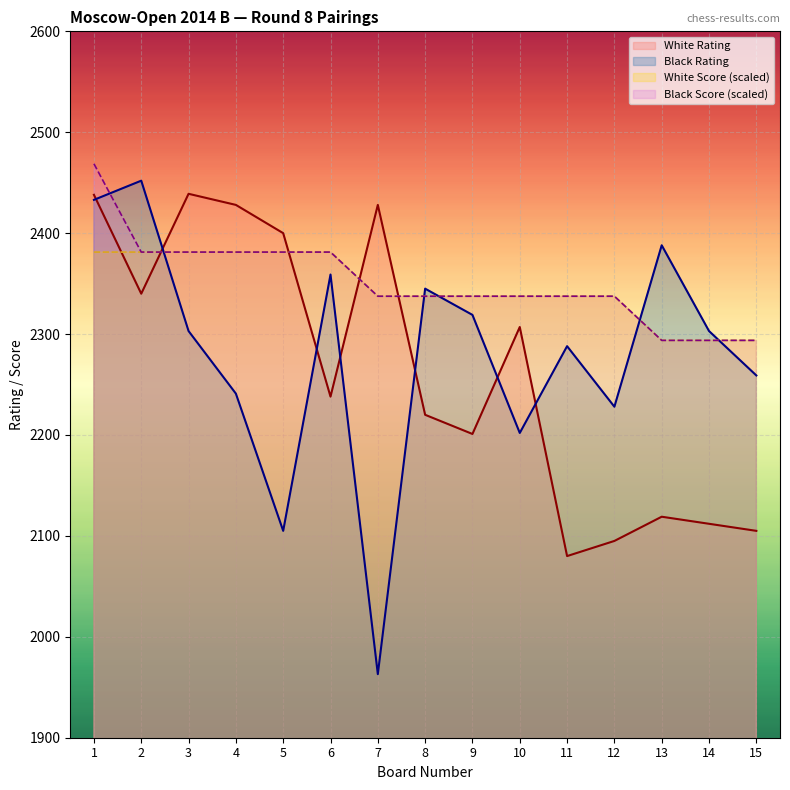

The value of Black Rating at 3 is 3116.4. True or false?

False